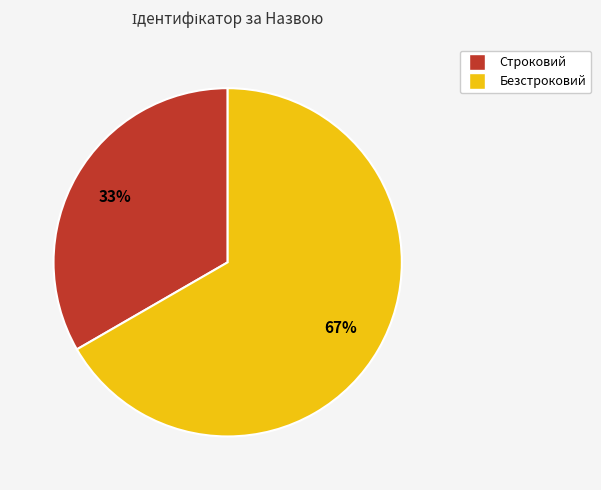

To the nearest percent, what is the combined percentage of Строковий and Безстроковий?

100%